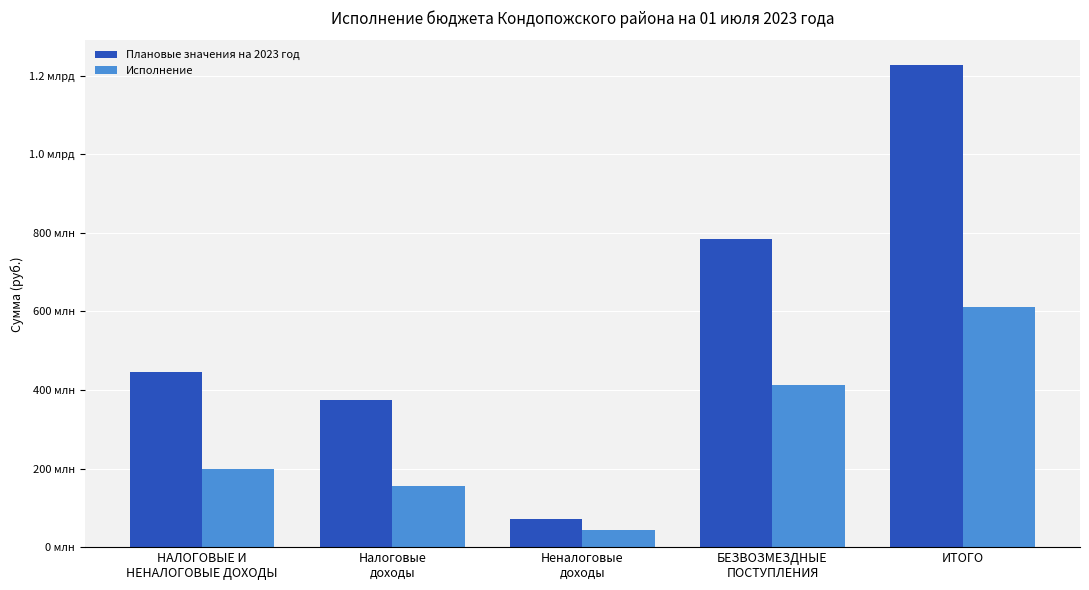

Are the bars horizontal?

No